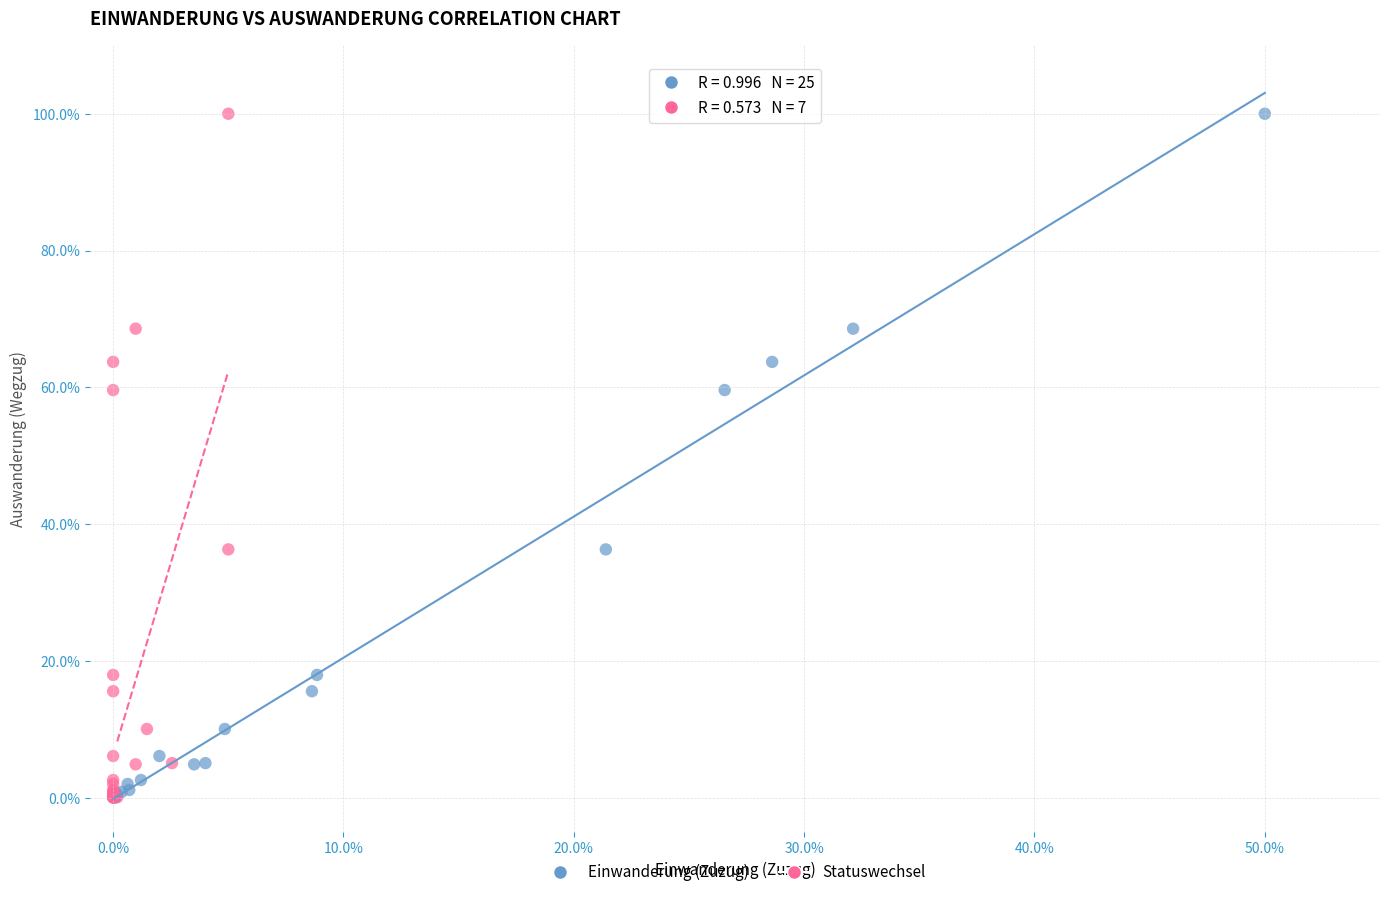

What are all the series names shown in the legend?

Einwanderung (Zuzug), Statuswechsel